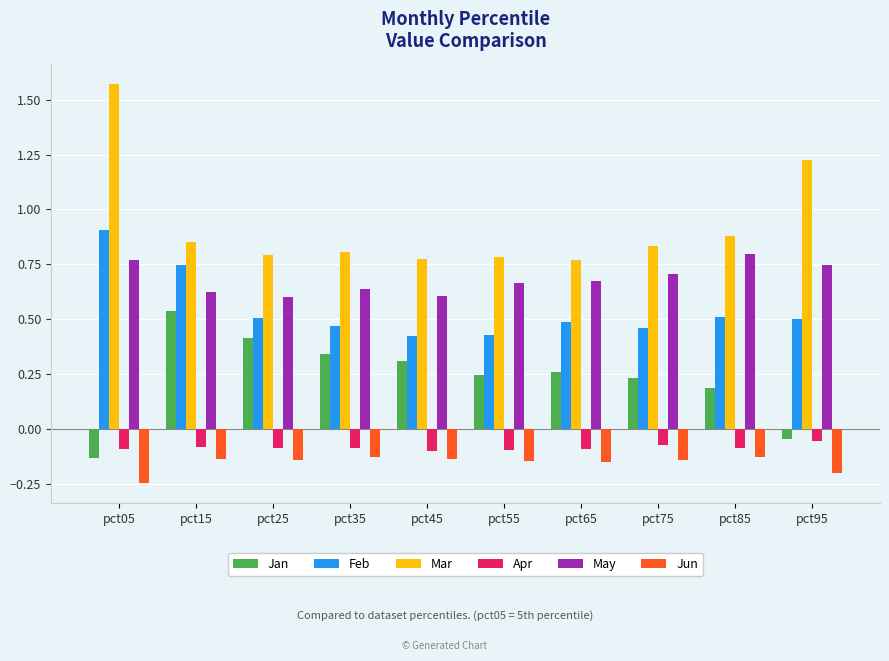

Which category has the highest value across all series?

pct05